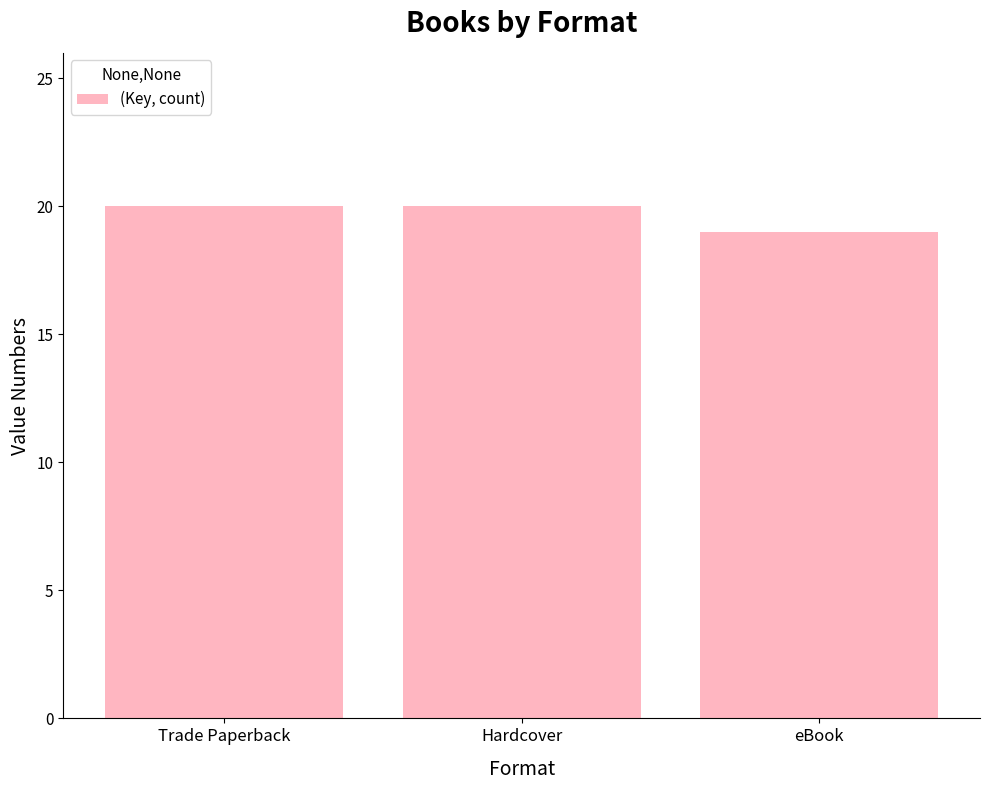

Read the value at Trade Paperback.

20